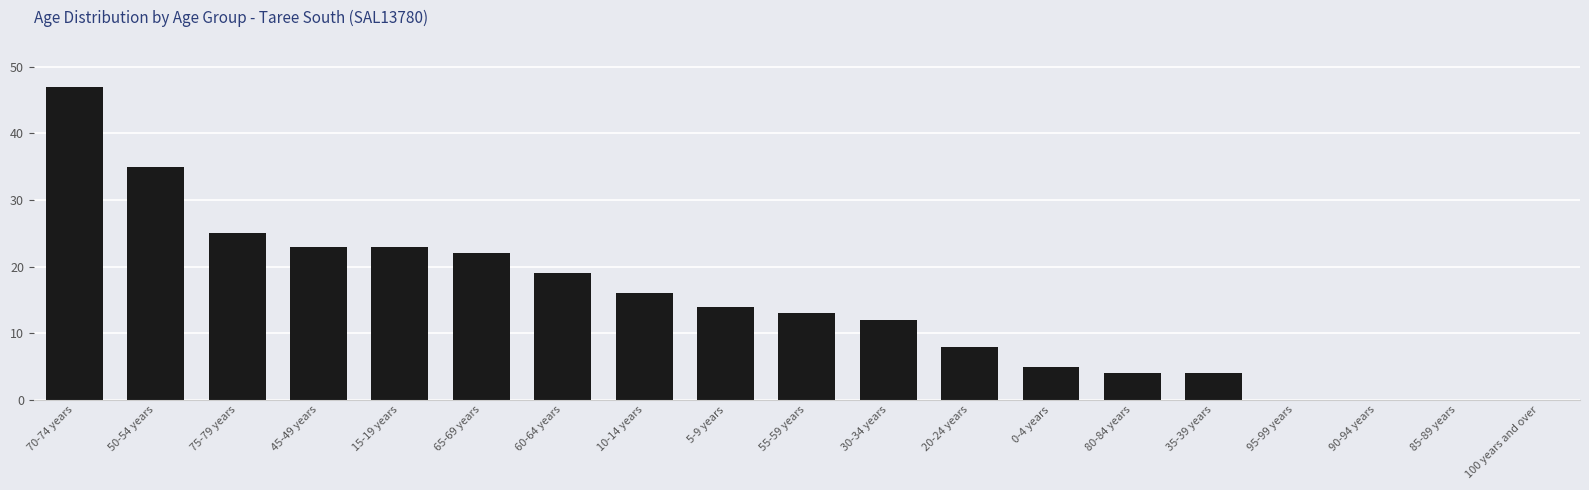

What is the sum of all values?

270